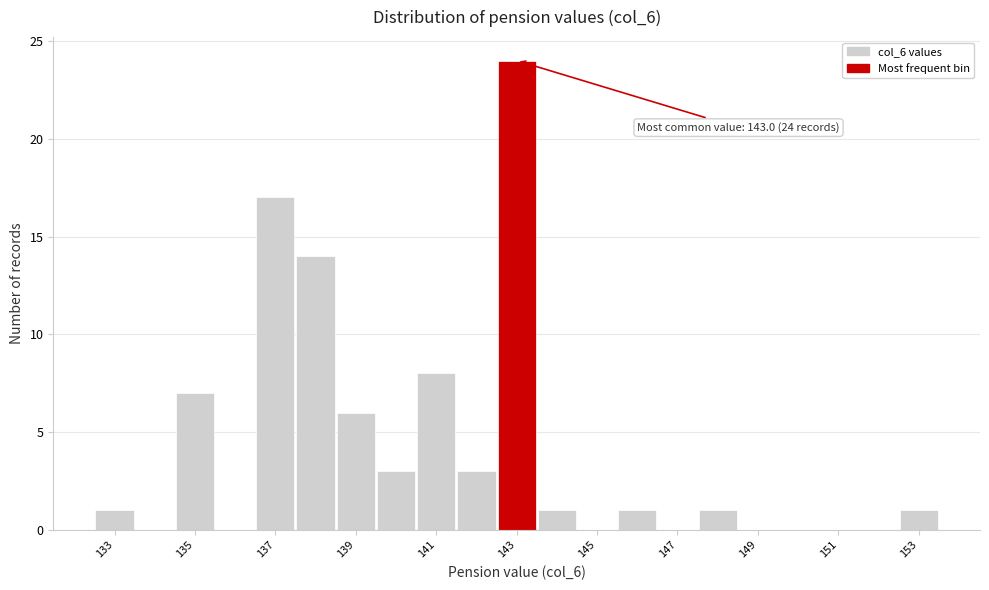

Which range on the x-axis has the tallest bar?

142.5 to 143.5